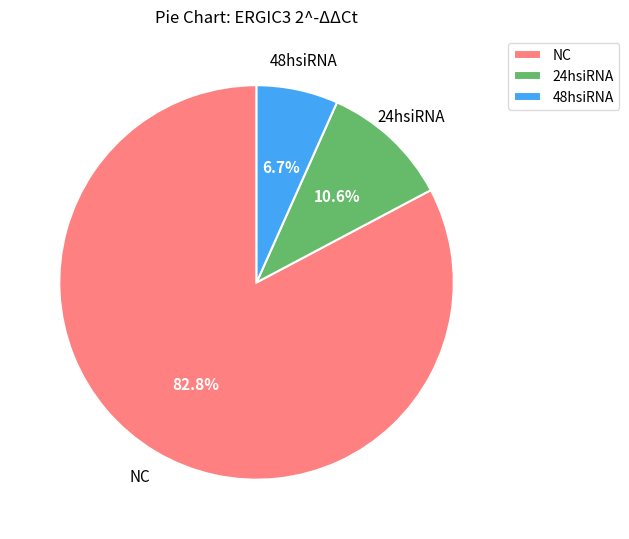

Is the sum of NC and 48hsiRNA greater than half?

Yes